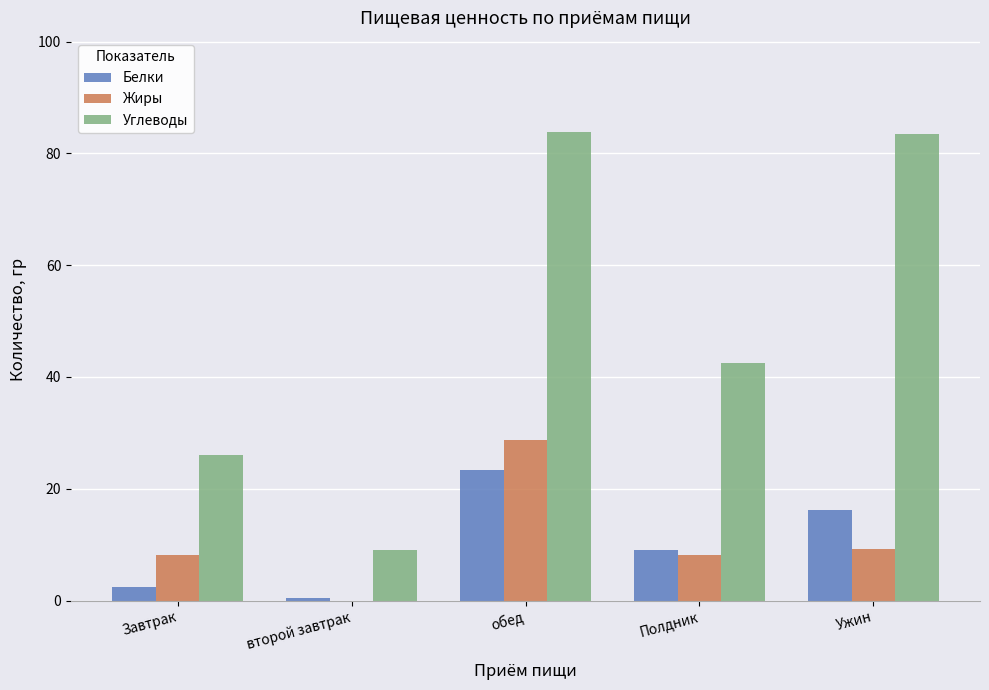

Which series changed the most between Завтрак and Ужин?

Углеводы